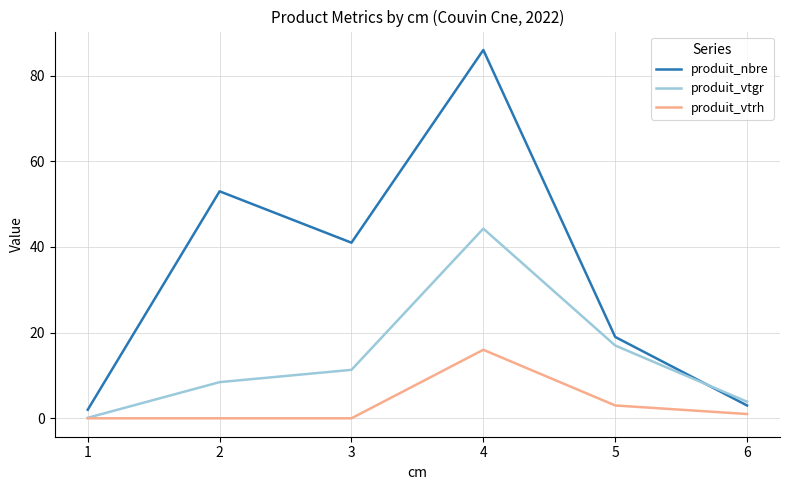

List the series in order of their peak value, lowest first.

produit_vtrh, produit_vtgr, produit_nbre